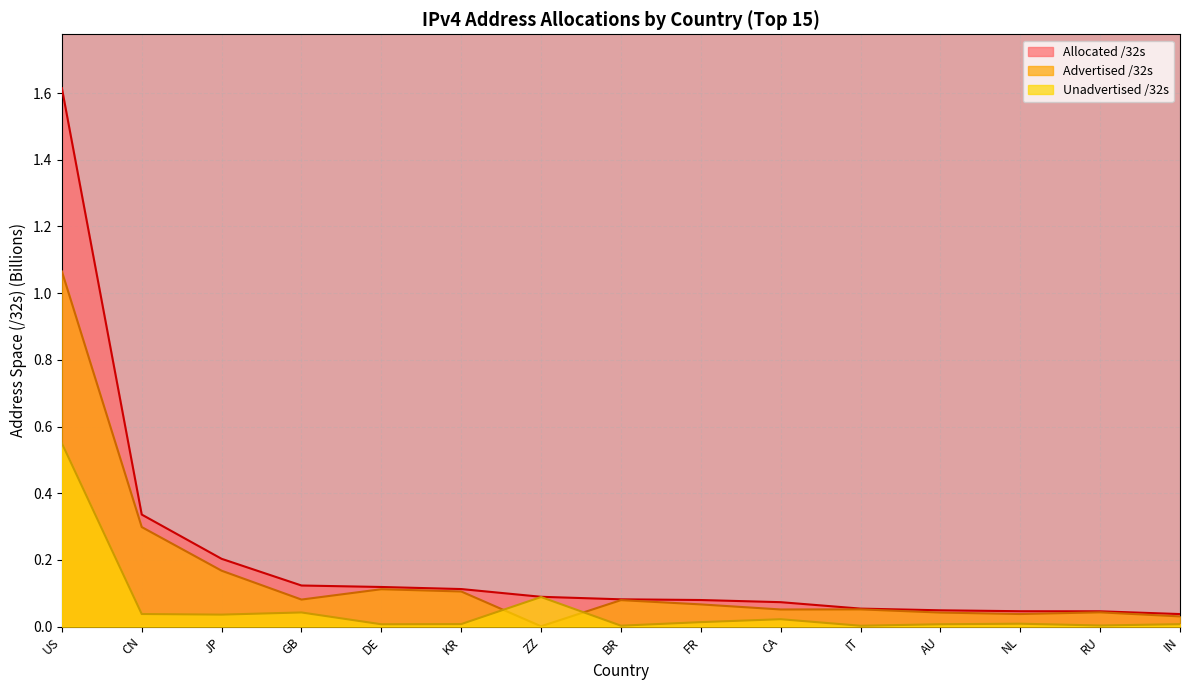

Rank the series by their maximum value, from highest to lowest.

Allocated /32s, Advertised /32s, Unadvertised /32s